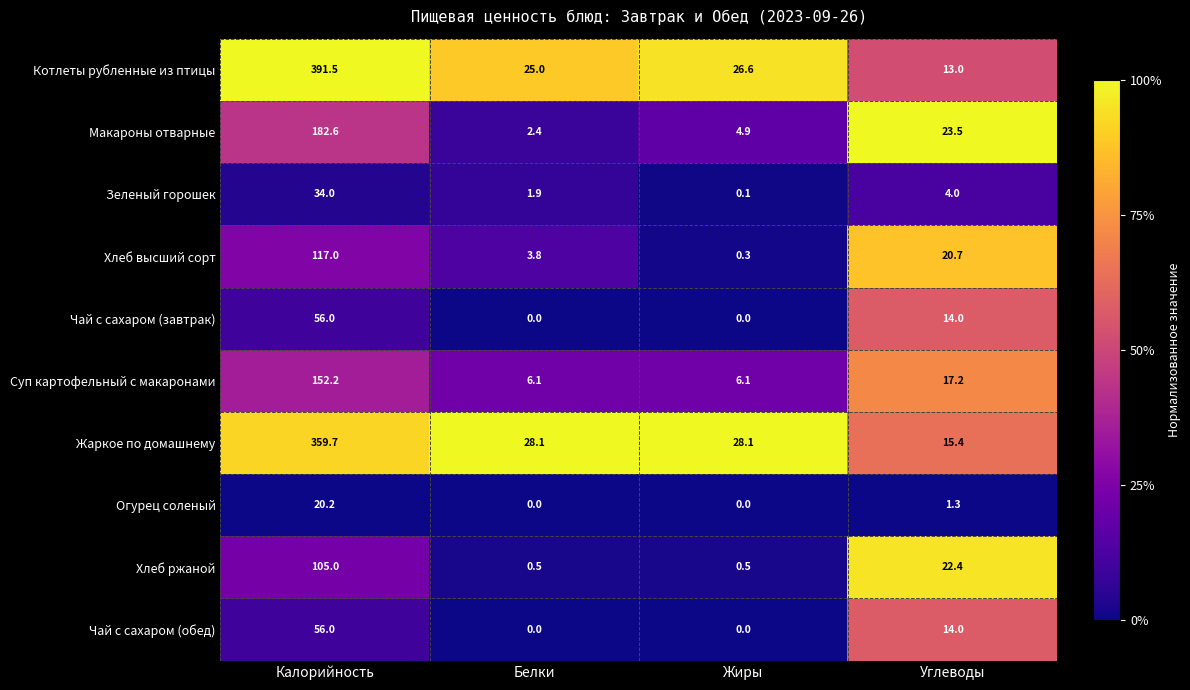

Which series has the widest spread of values?

Котлеты рубленные из птицы